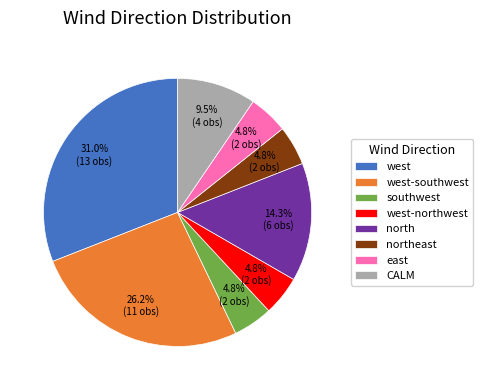

What is the ratio of the value at southwest to the value at west-northwest?

1.0